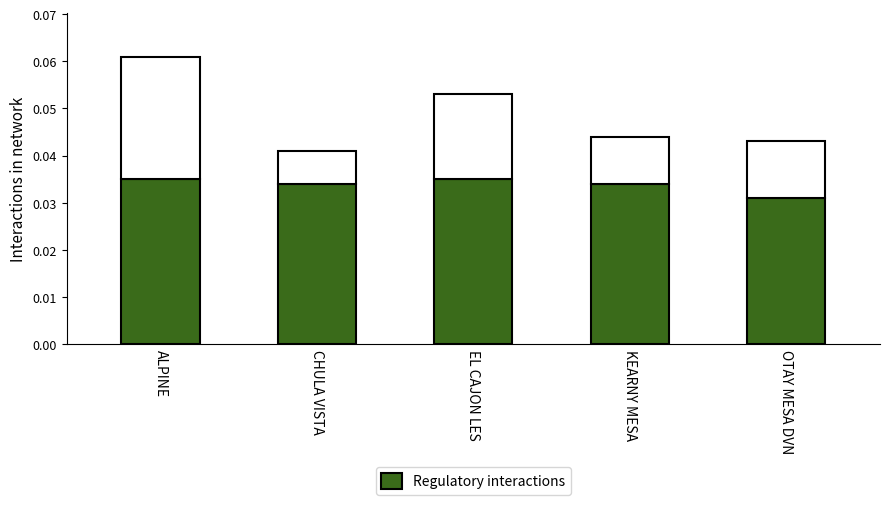

List the labels in order of value, smallest first.

OTAY MESA DVN, CHULA VISTA, KEARNY MESA, ALPINE, EL CAJON LES